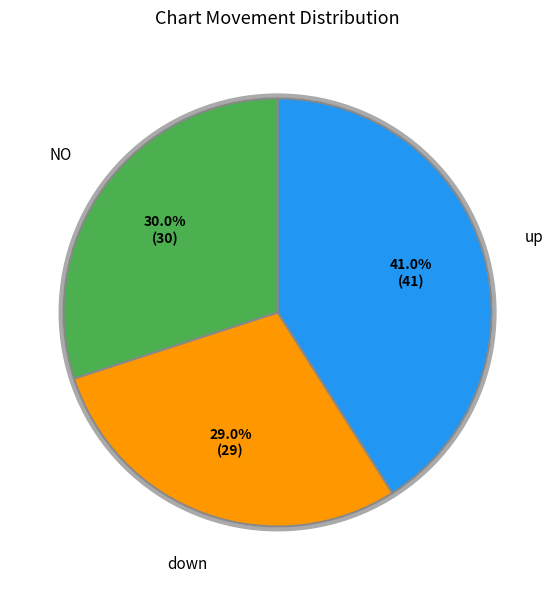

To the nearest percent, what portion does - represent?

30%